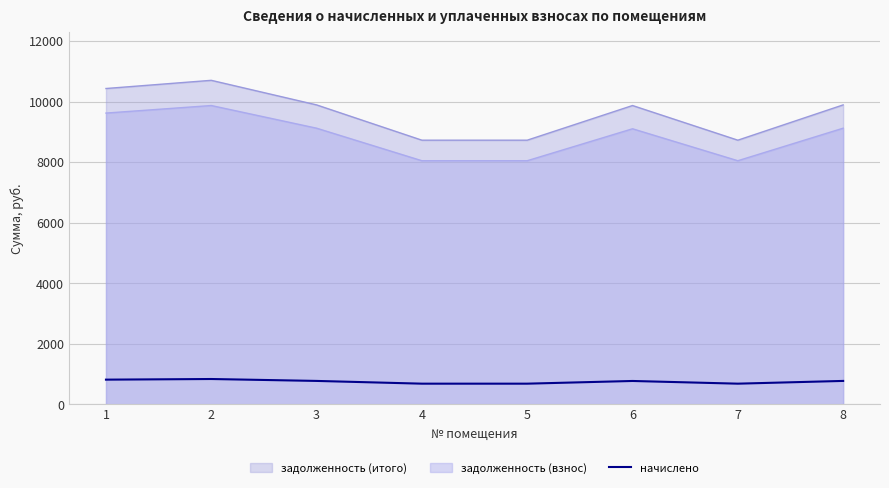

Reading left to right, extract all data points from this chart.

811.6	832.7	769.5	678.8	678.8	767.9	678.8	769.5